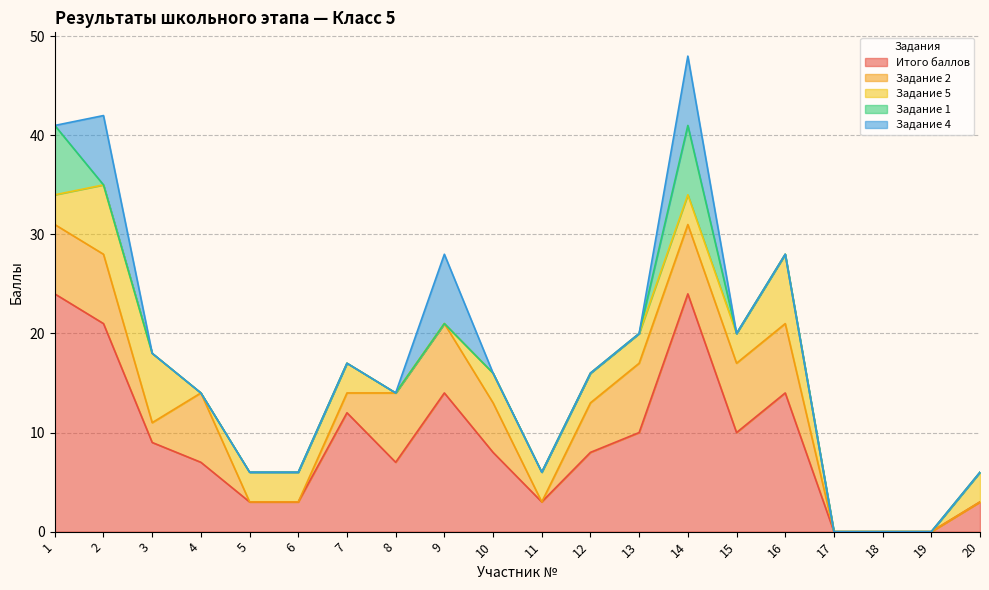

In Итого баллов, how many points are lower than both neighbors (excluding endpoints)?

3